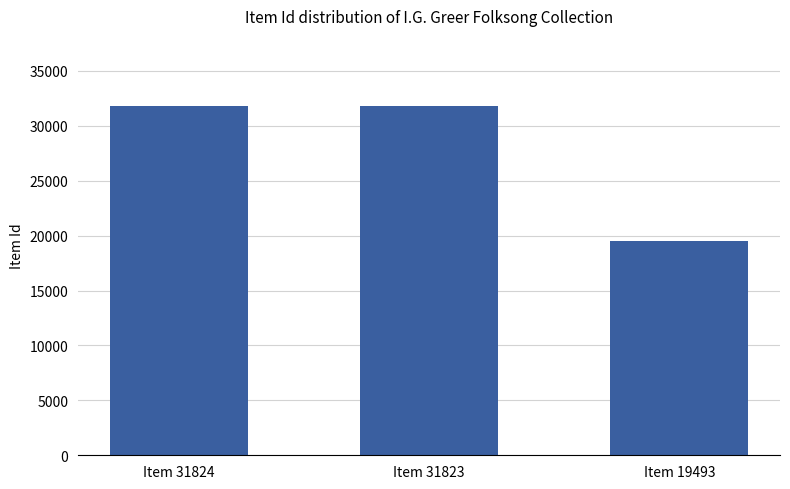

Which has a higher value, Item 31824 or Item 19493?

Item 31824